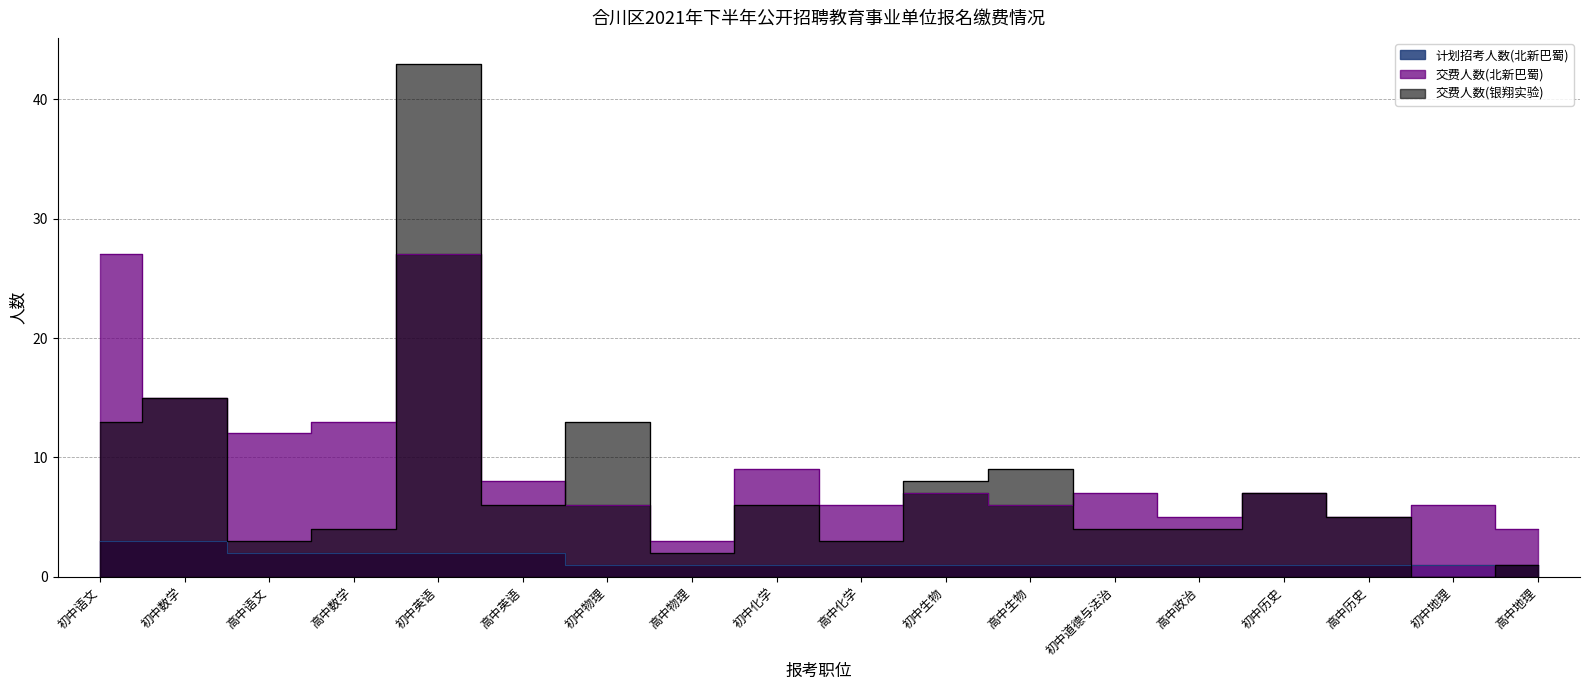

What is the value of the 计划招考人数(北新巴蜀) point at the 3rd from the left?

2